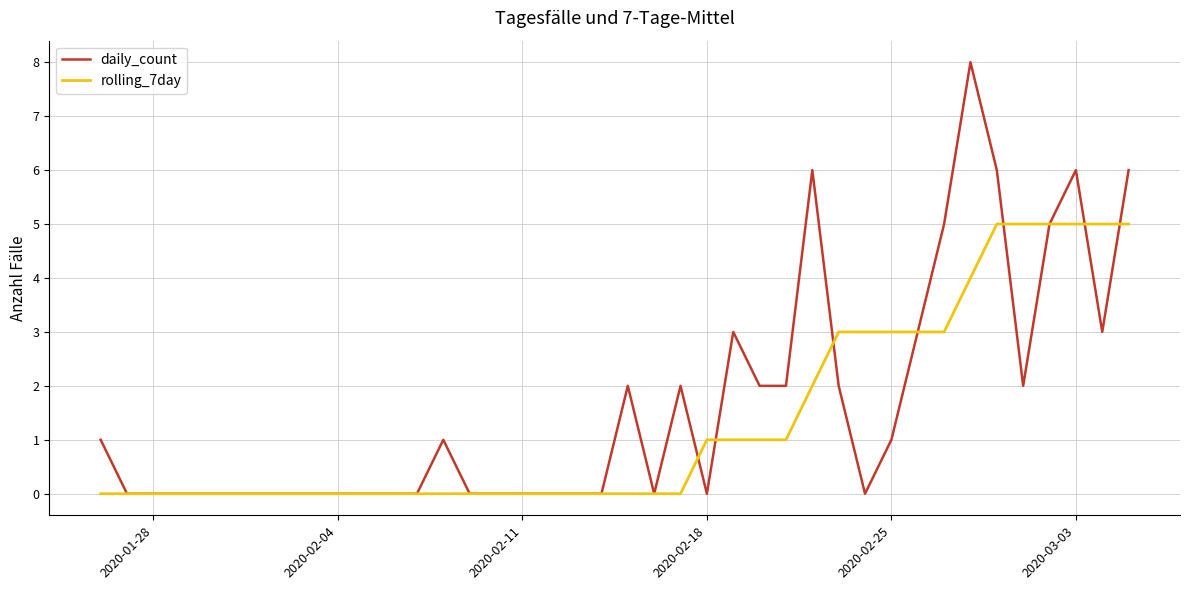

True or false: rolling_7day and daily_count cross at least once.

True